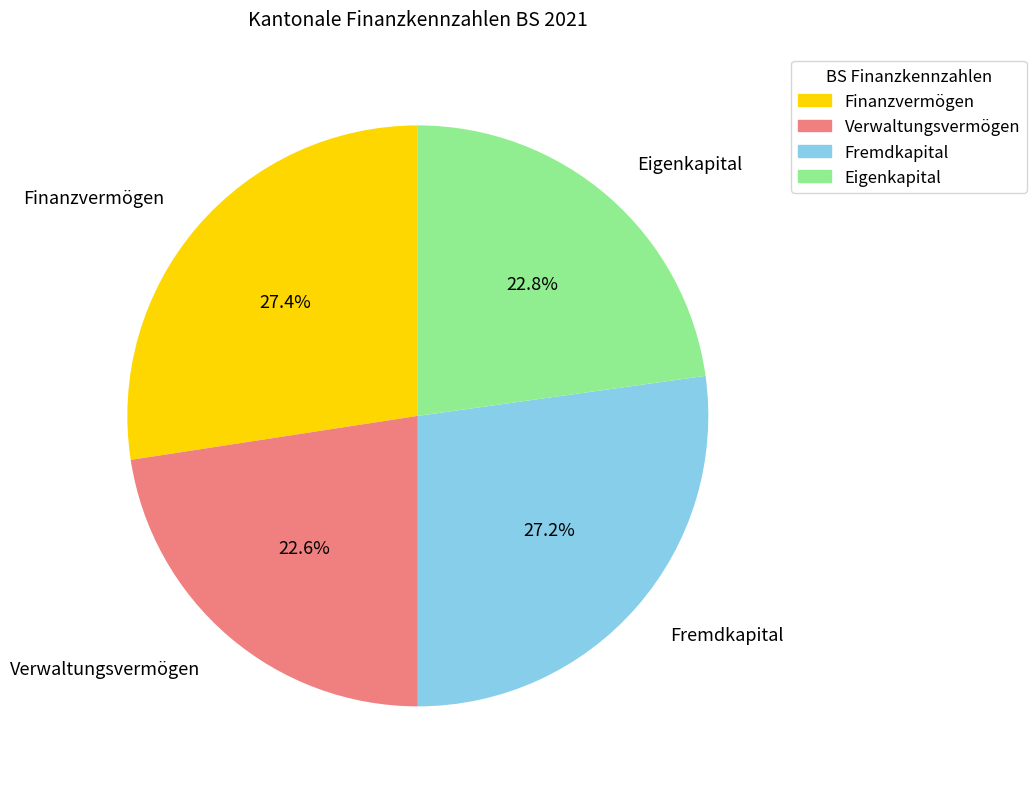

Which has a higher value, Finanzvermögen or Eigenkapital?

Finanzvermögen